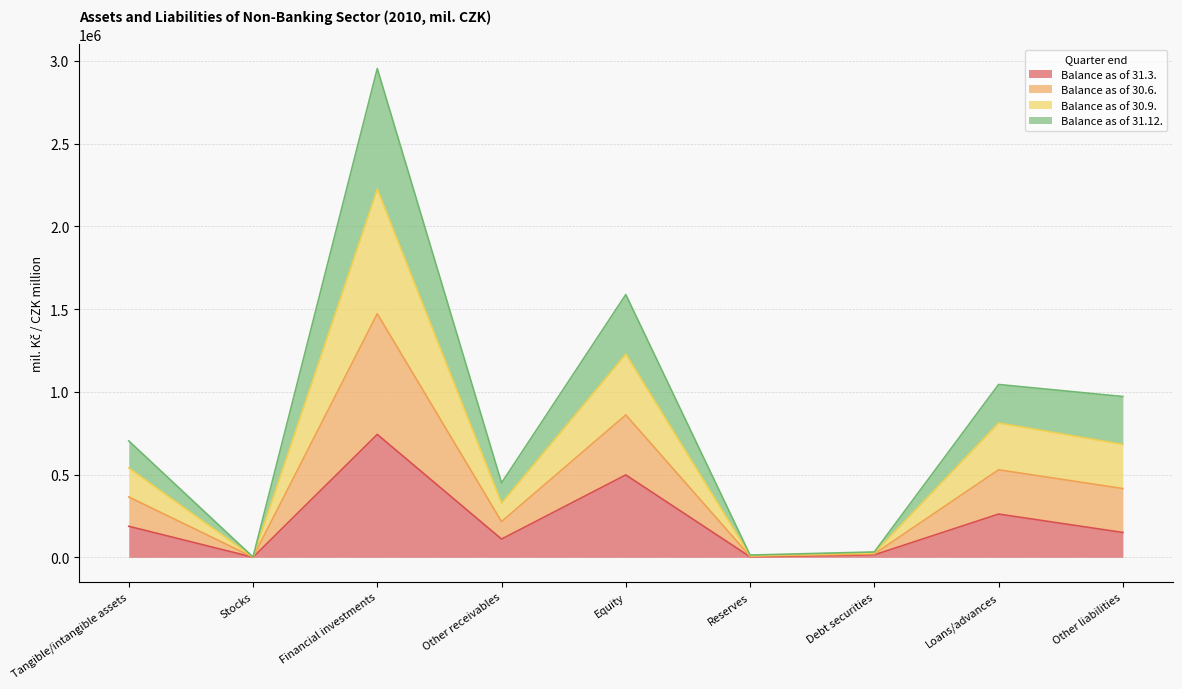

What are all the series names shown in the legend?

Balance as of 31.3., Balance as of 30.6., Balance as of 30.9., Balance as of 31.12.